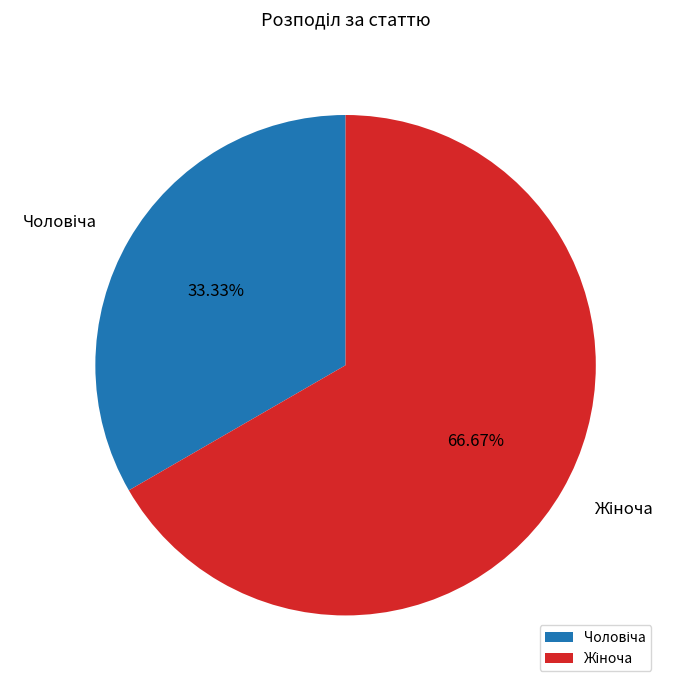

Does any single category account for the majority?

Yes